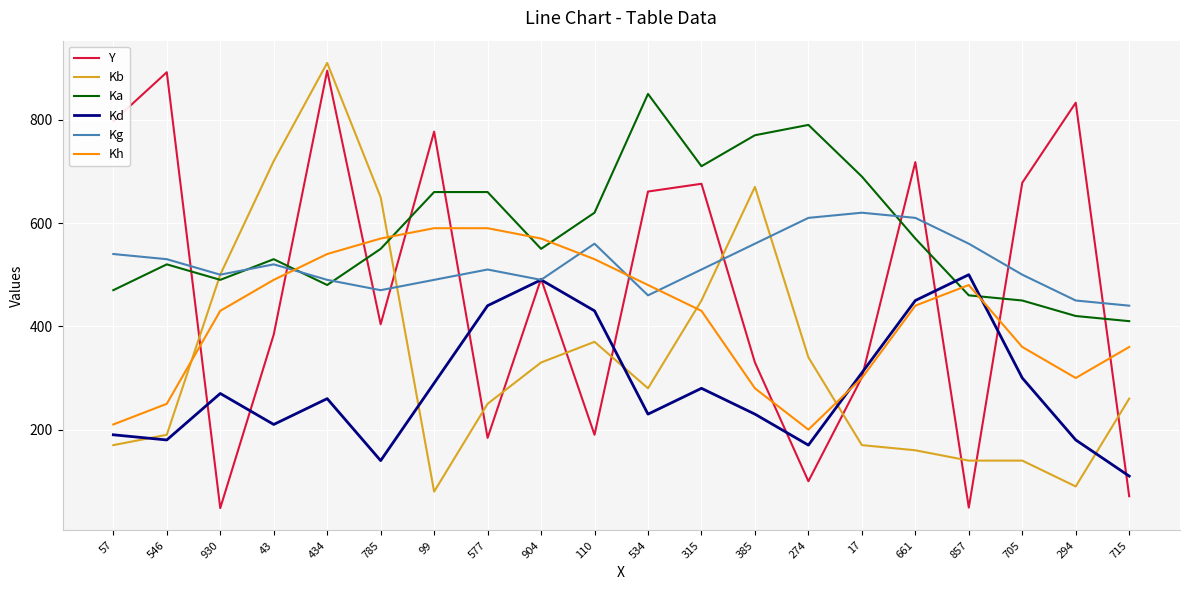

What is the total value across all series at 857?

2189